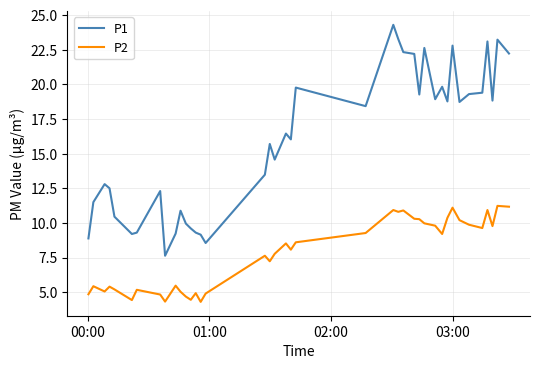

At how many categories does at least one series exceed 22?

9